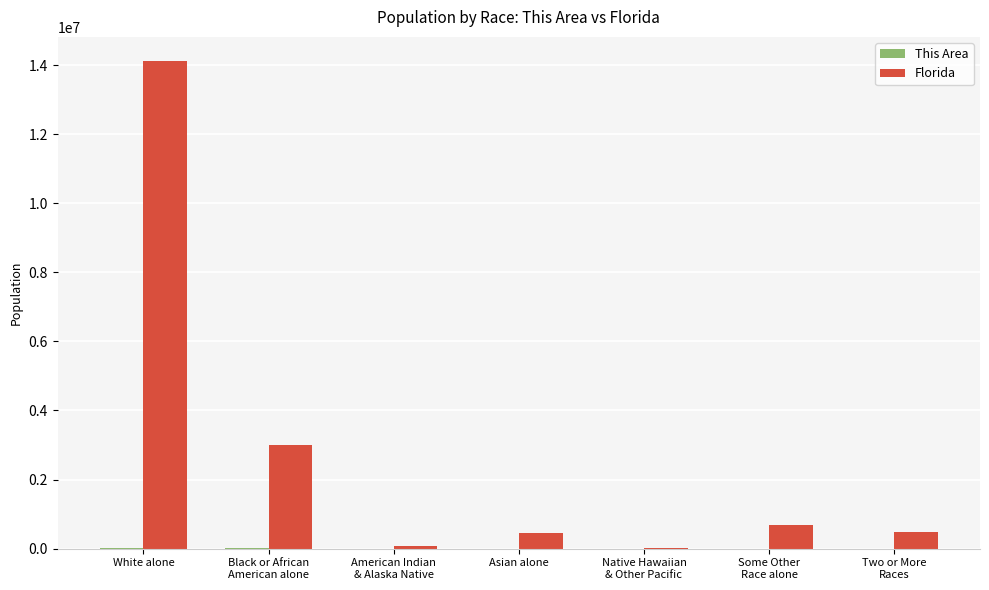

Which category has the highest value in the Florida series?

White alone